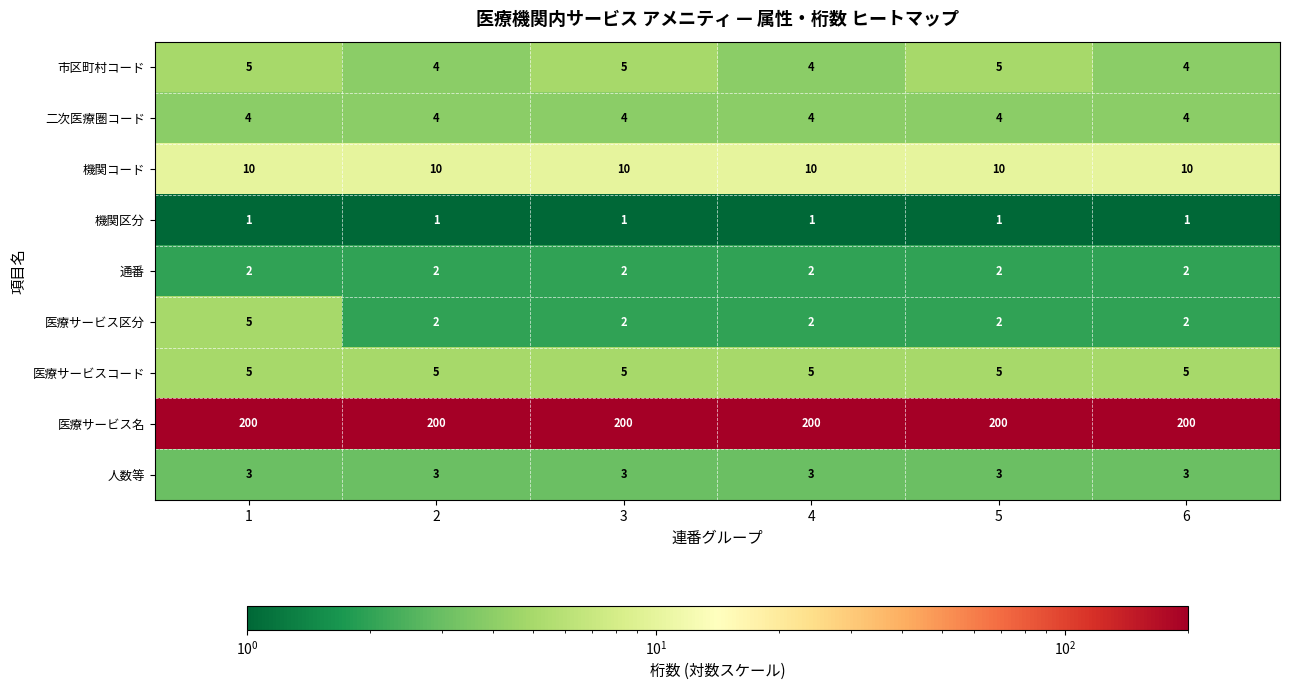

The 医療サービスコード series shows 5 at 6. True or false?

True